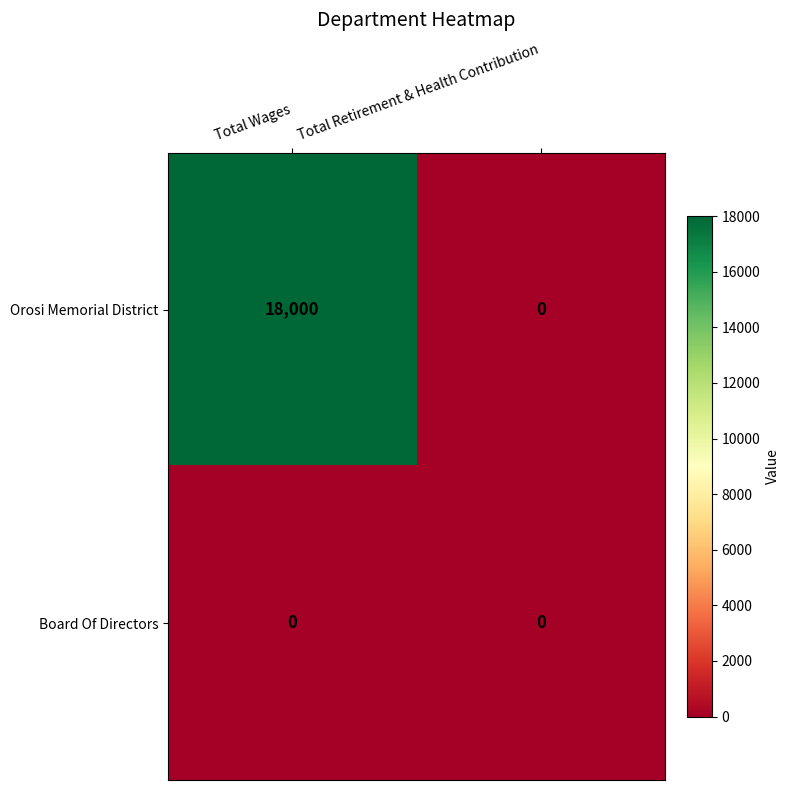

How many distinct data groups are displayed?

2